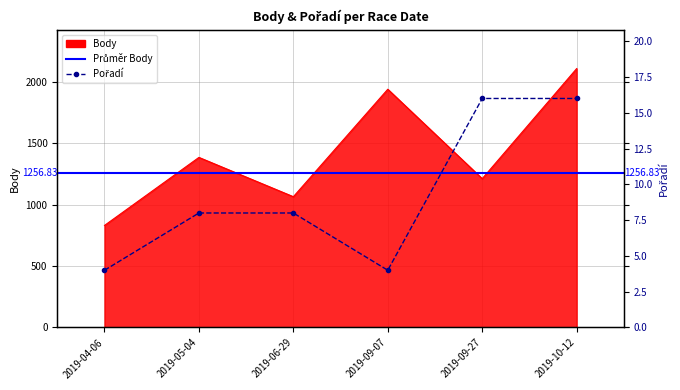

At which category is the sum across all series the highest?

2019-10-12